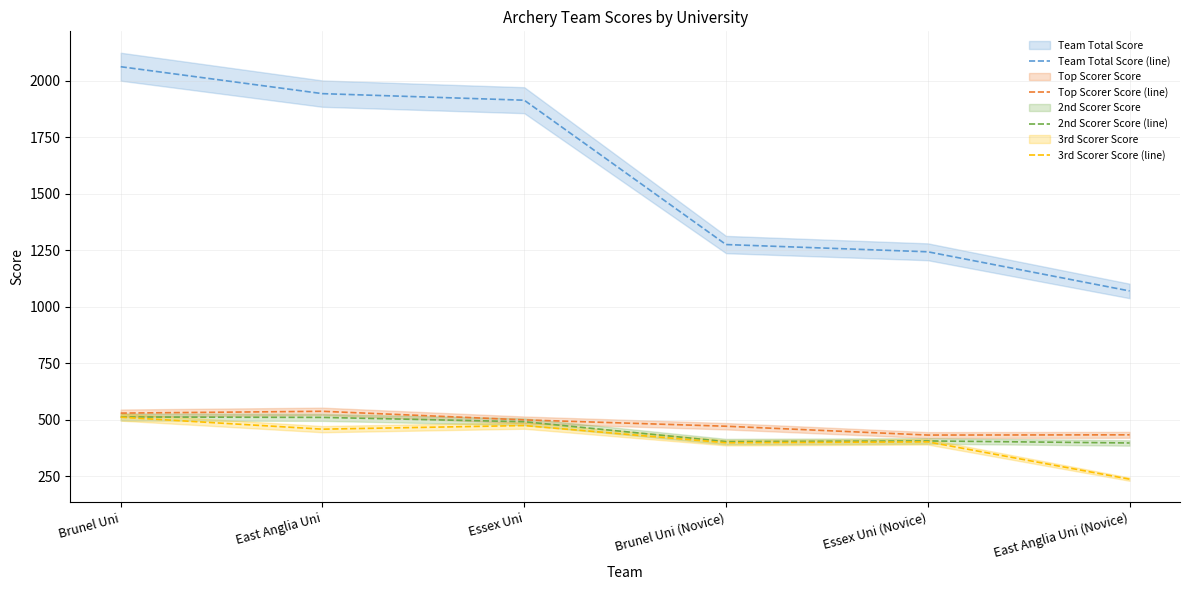

Does the chart have visible grid lines?

Yes